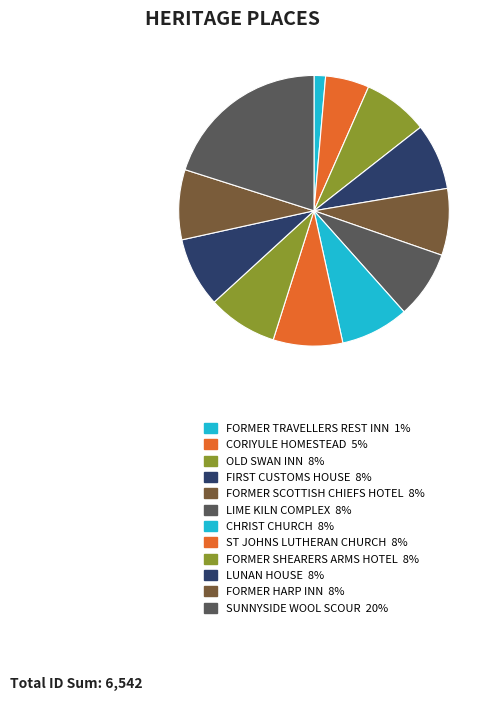

Is there any slice that represents more than half of the pie?

No